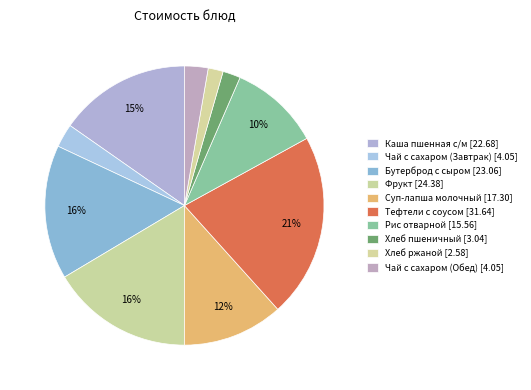

What is the change in value from Суп-лапша молочный to Хлеб ржаной?

-14.7